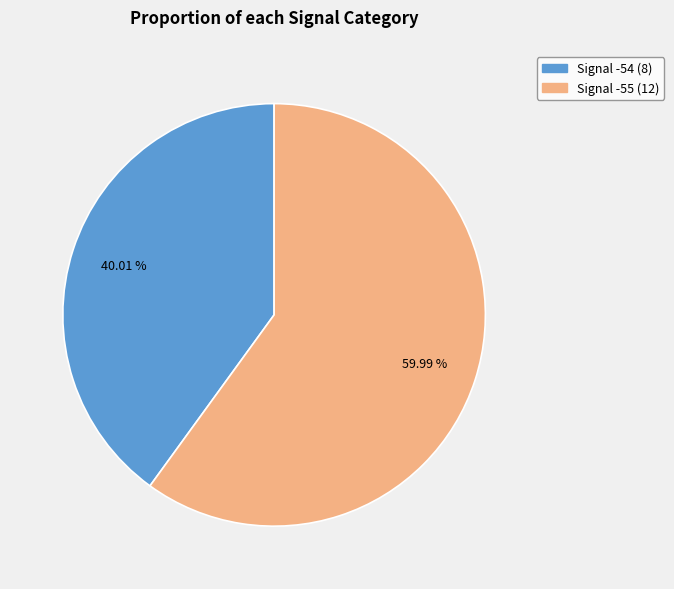

How many segments does this pie chart have?

2